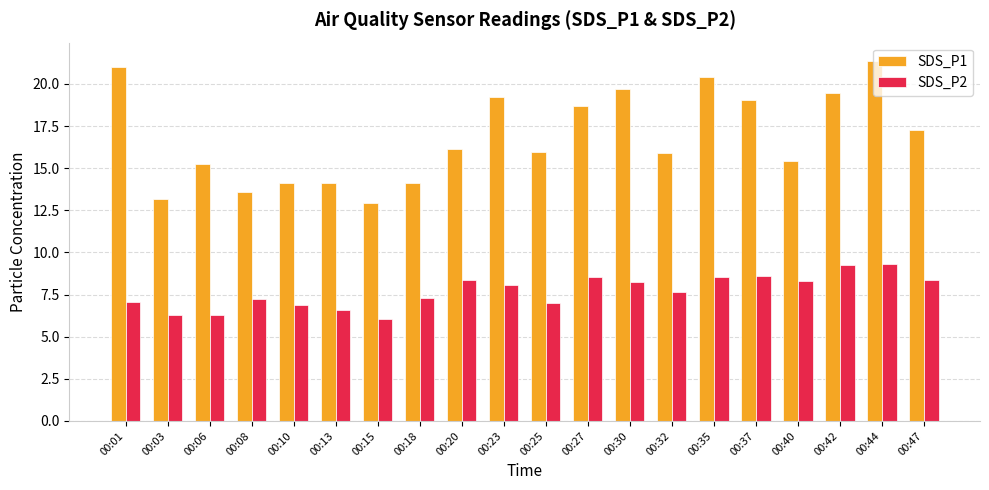

What is the difference between the SDS_P2 values at 00:37 and 00:44?

0.7